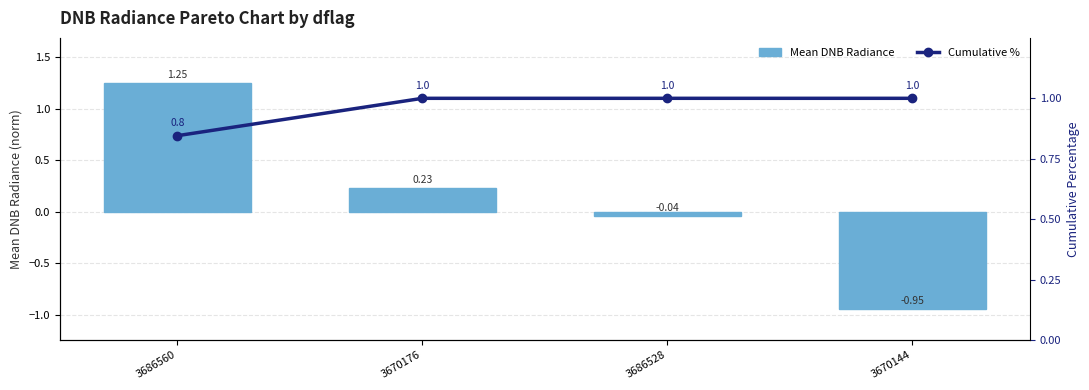

How many series are shown in this chart?

2